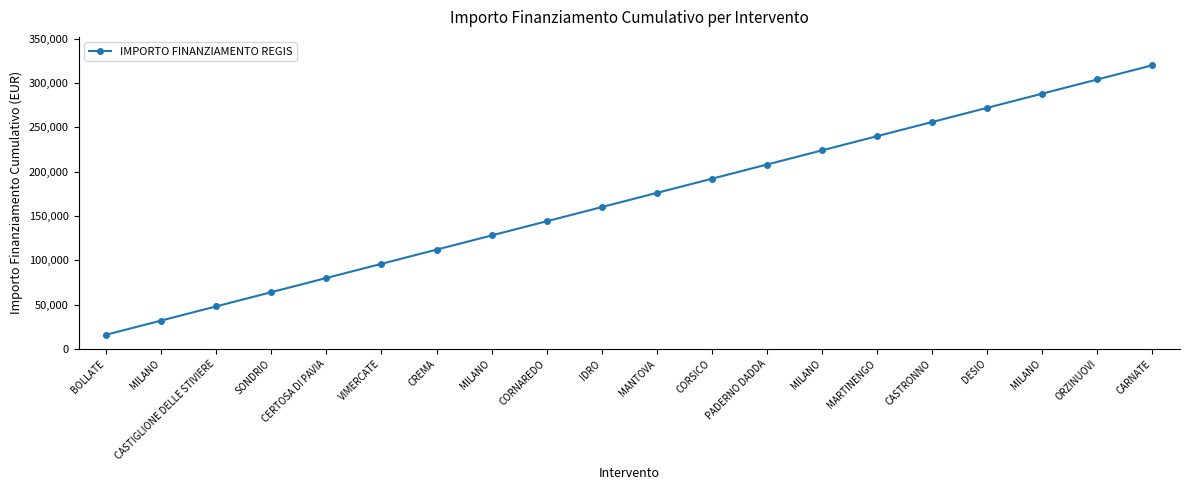

What is the smallest value displayed?

16000